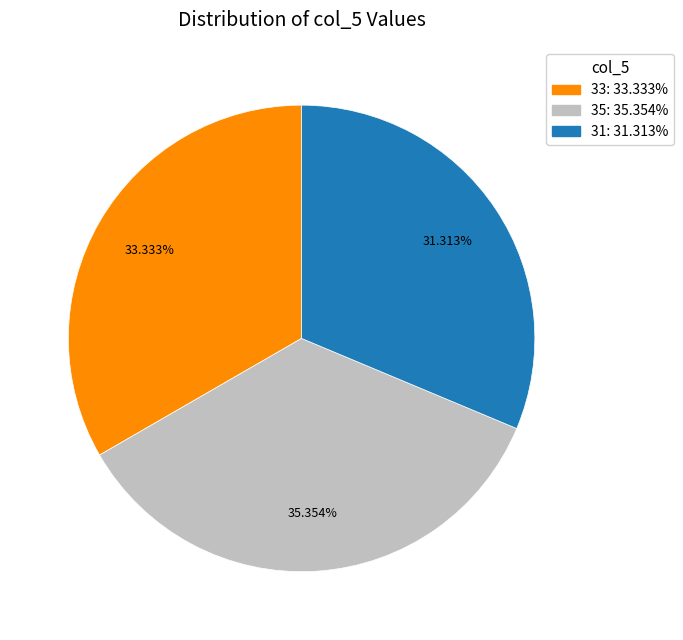

Does any single category account for the majority?

No